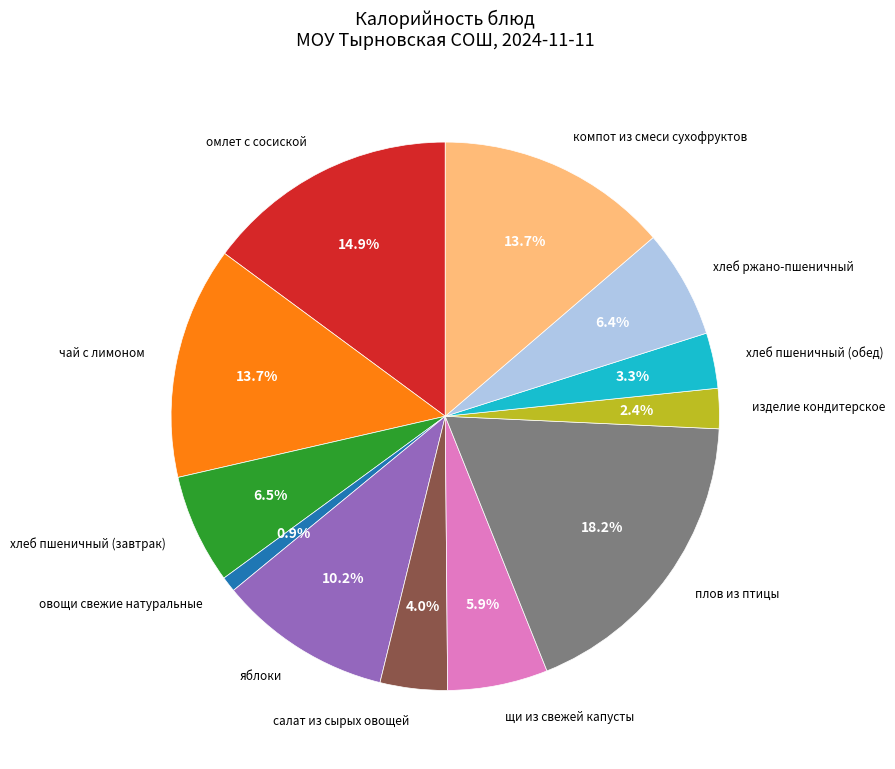

What percentage is NOT represented by хлеб пшеничный (обед)?

96.7%